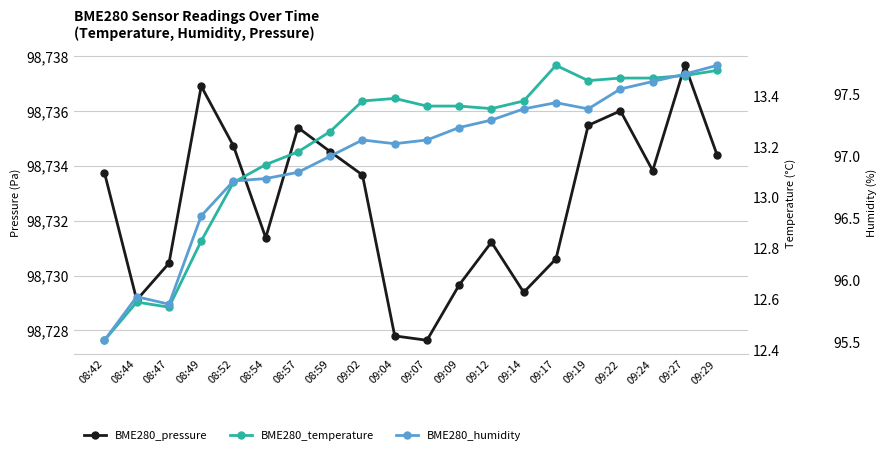

What is the sum of all BME280_temperature values?

264.2